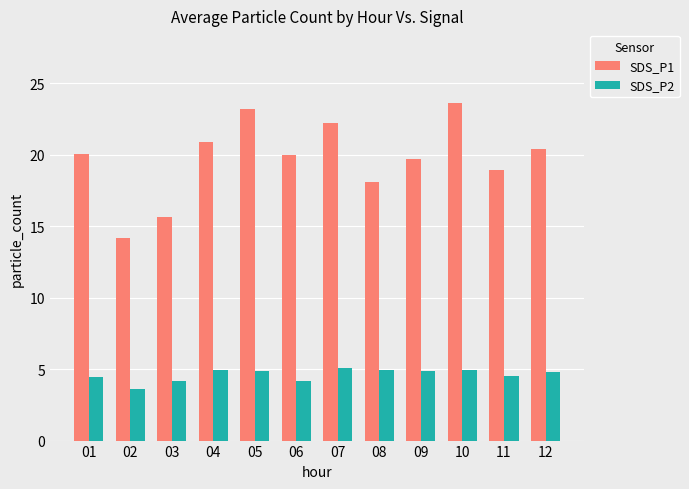

How many series are shown in this chart?

2